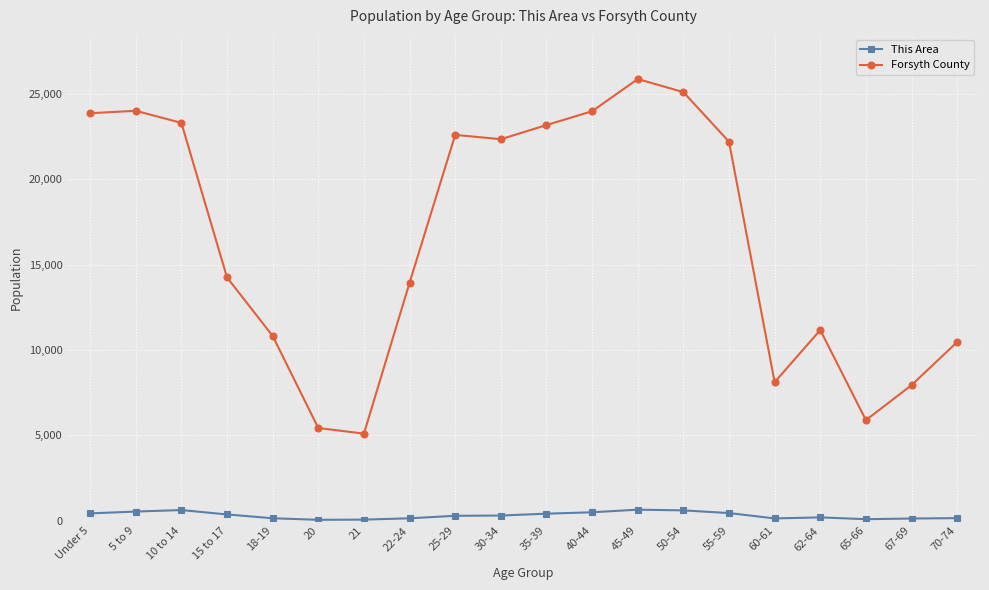

Where is Forsyth County nearest to the value 15478?

15 to 17